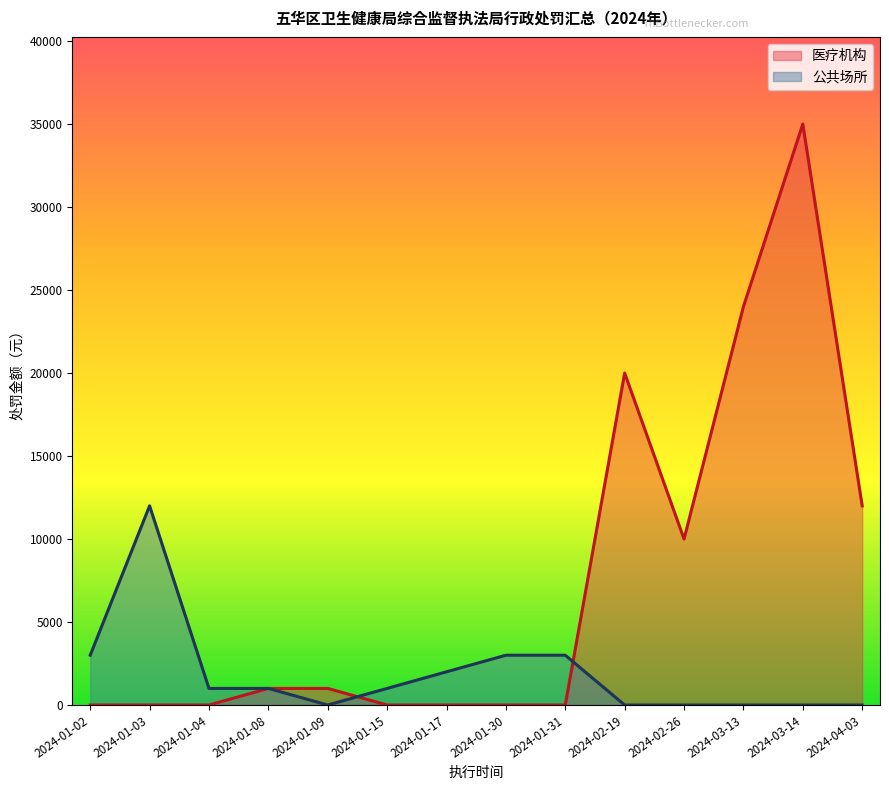

The value of 医疗机构 at 2024-01-03 is 5170. True or false?

False